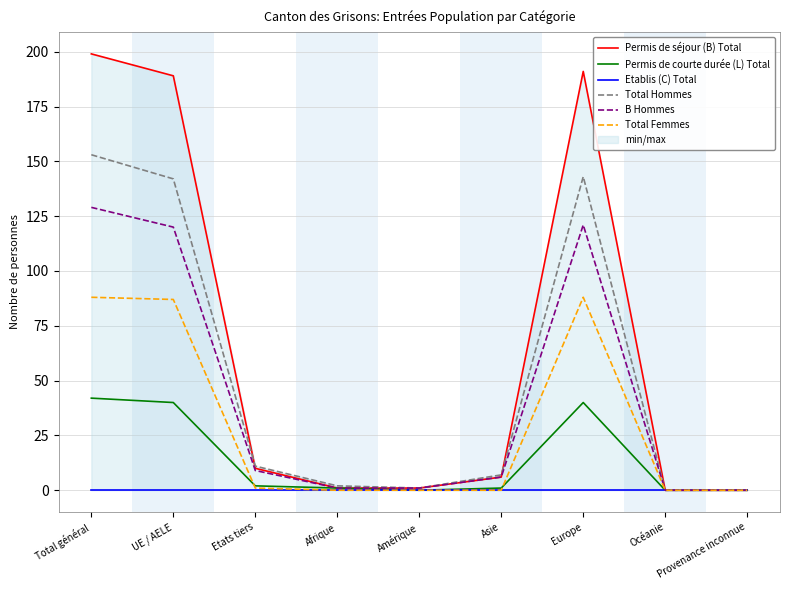

What is the difference between the maximum and minimum values in the B Hommes series?

129